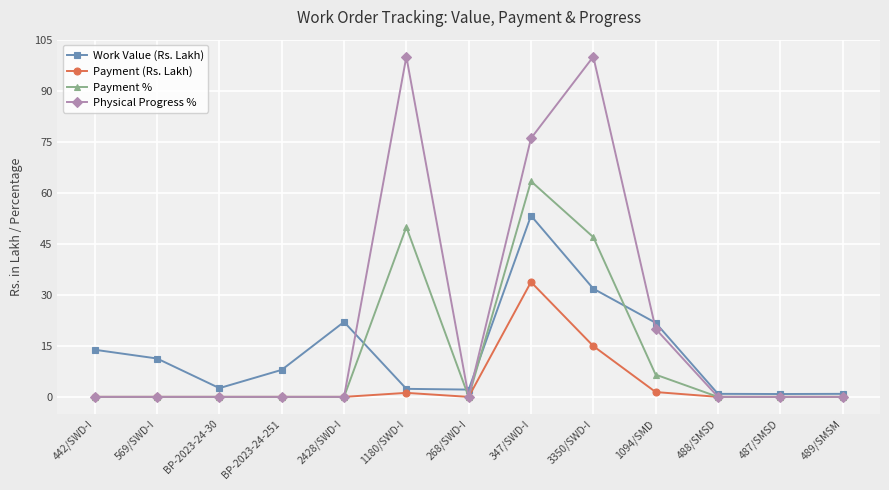

What is the highest value of the Physical Progress % series?

100.0